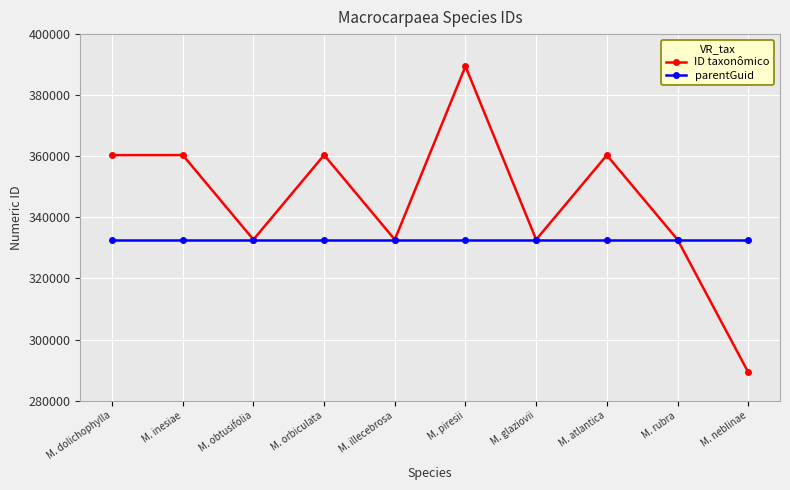

Which series ends up on top after the final intersection of parentGuid and ID taxonômico?

parentGuid